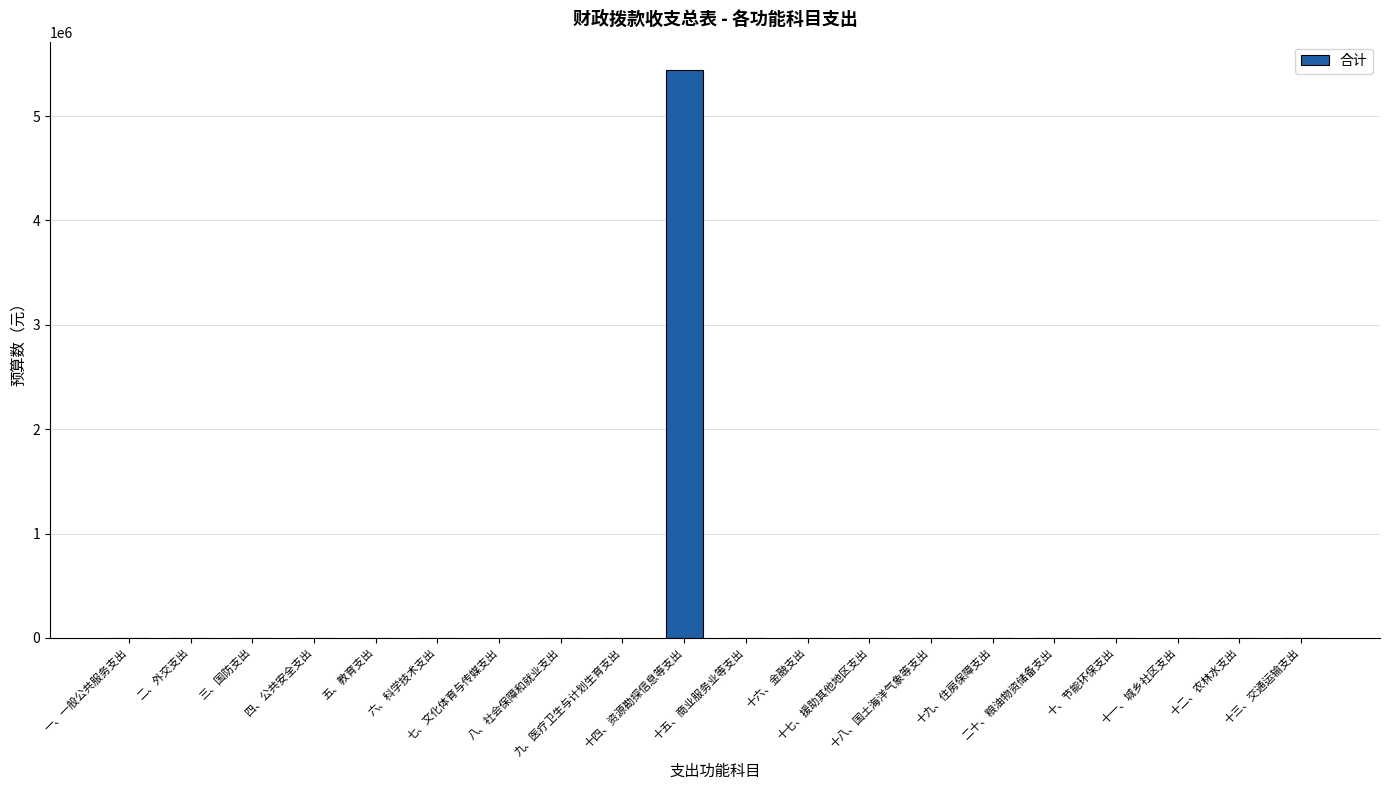

The value at 十五、商业服务业等支出 is -2377395. True or false?

False